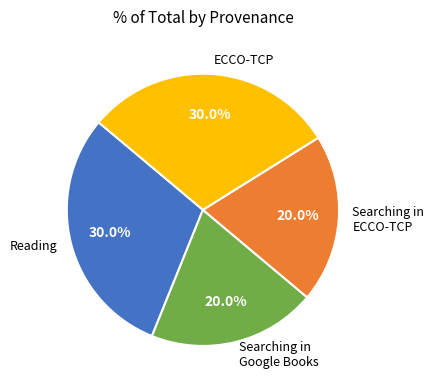

To the nearest percent, what is the combined percentage of Searching in ECCO-TCP and Reading?

50%